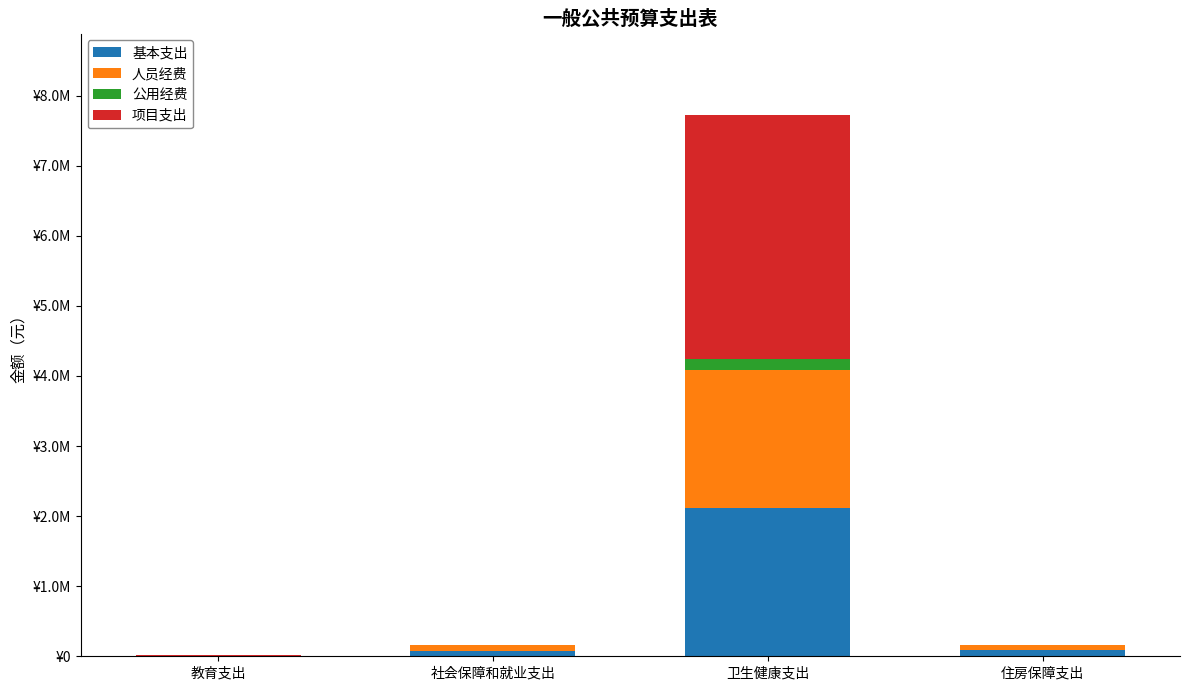

Which series has the widest spread of values?

项目支出